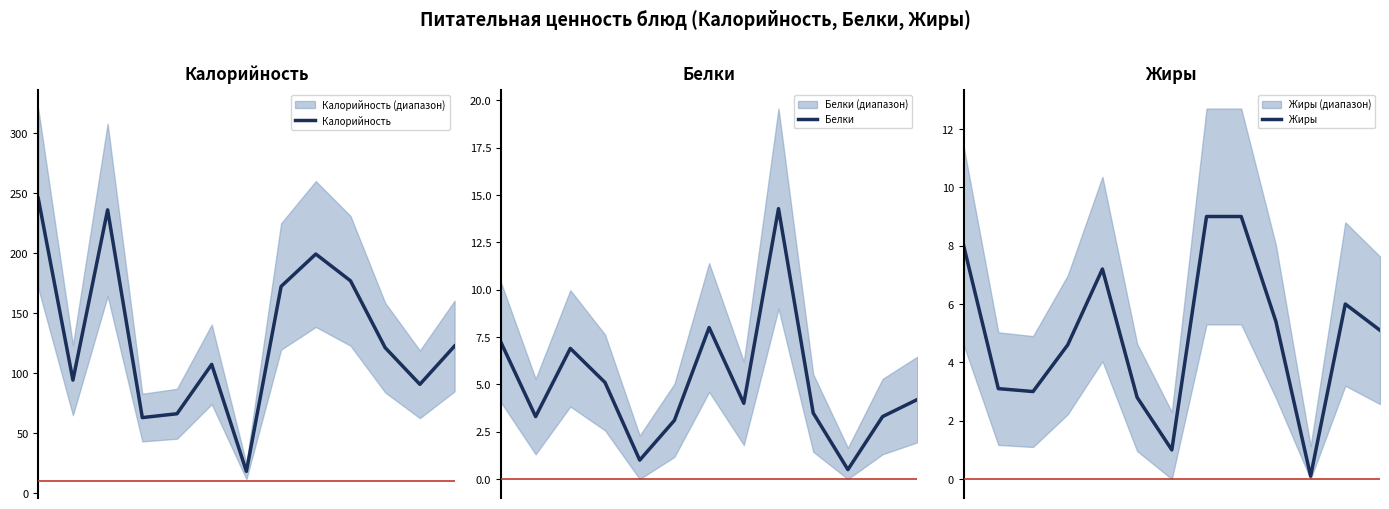

What is the spread (max minus min) of values at 12?

118.2